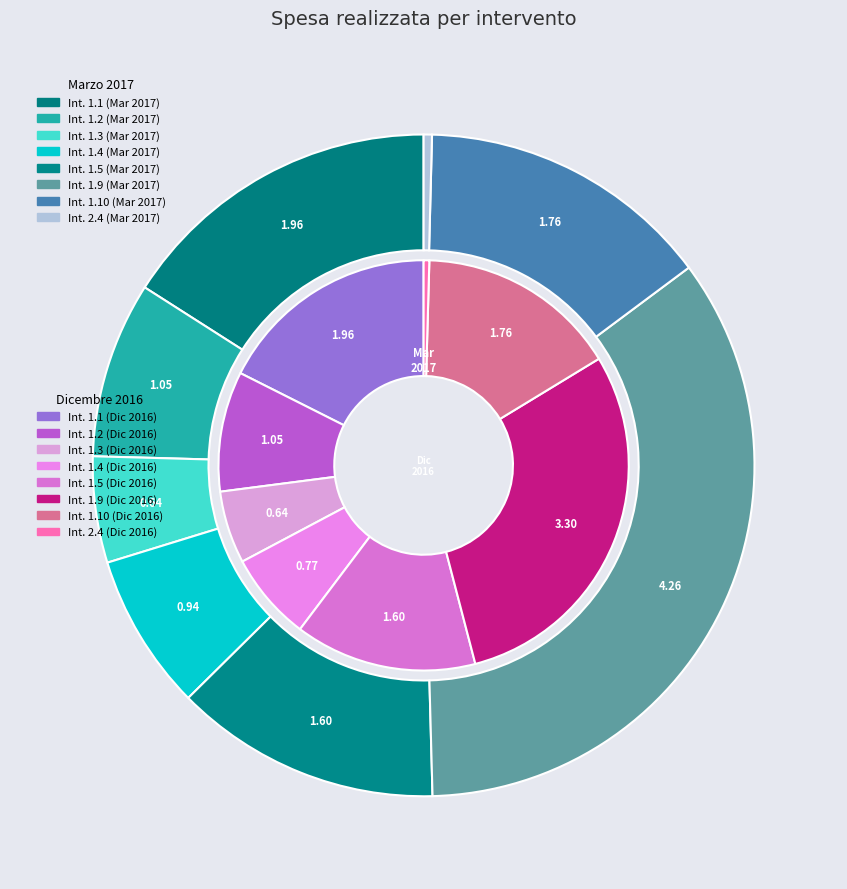

Combined, do 2 and 6 account for over 50%?

No